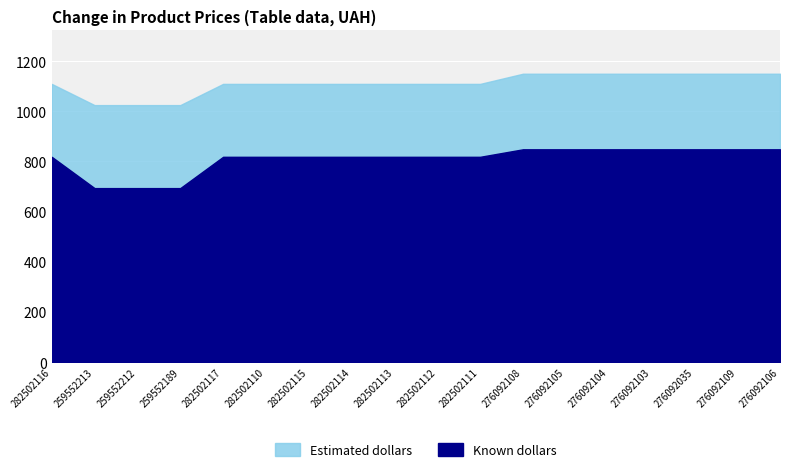

What is the label of the 17th point from the right?

259552213